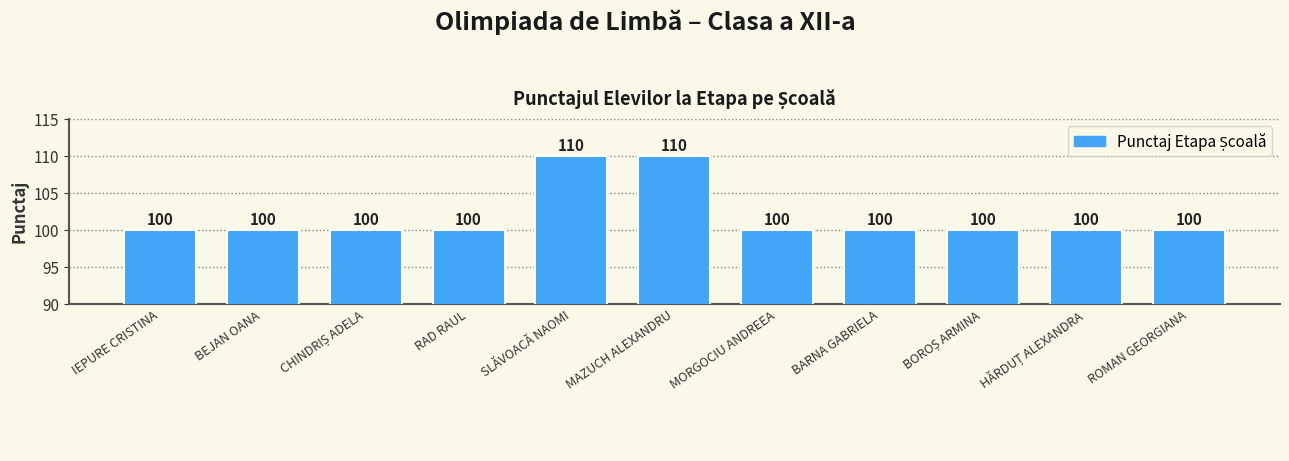

What is the average value?

102